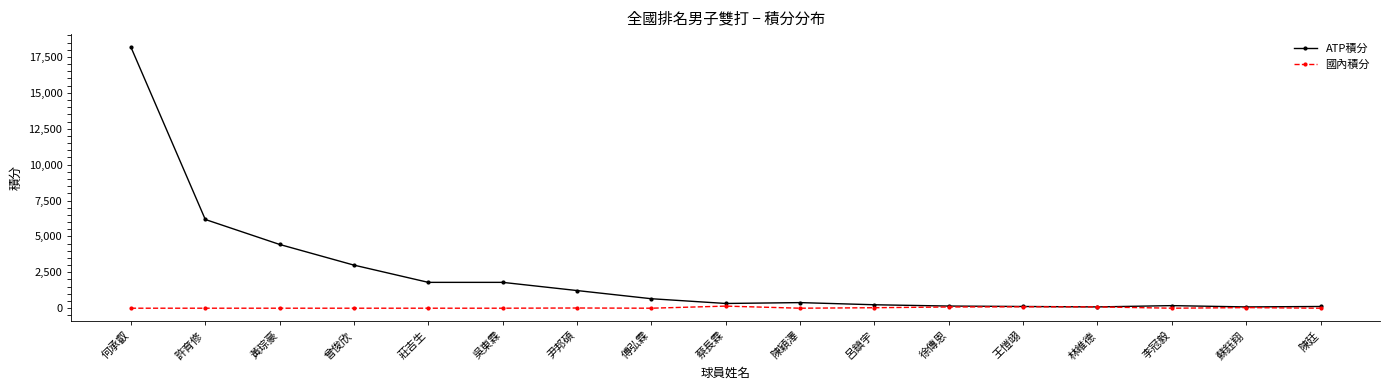

Is this an area chart (filled region under the line)?

No